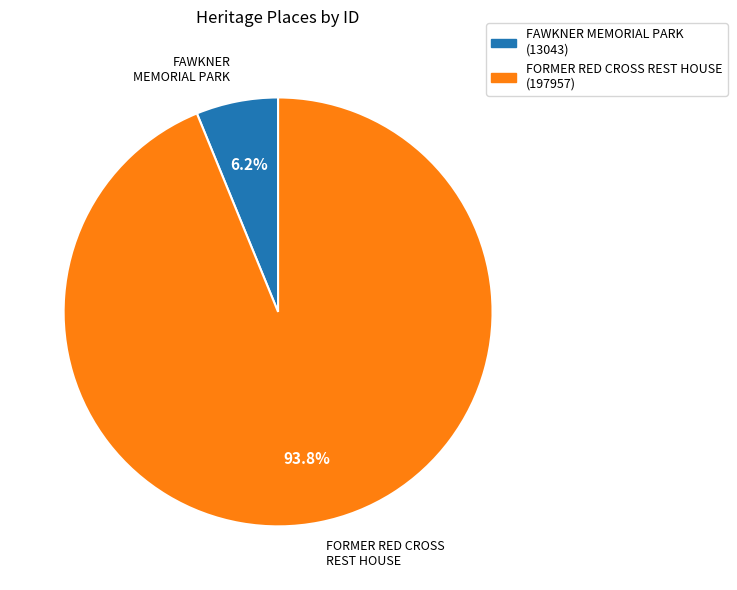

Which slice represents more than half of the pie?

FORMER RED CROSS REST HOUSE